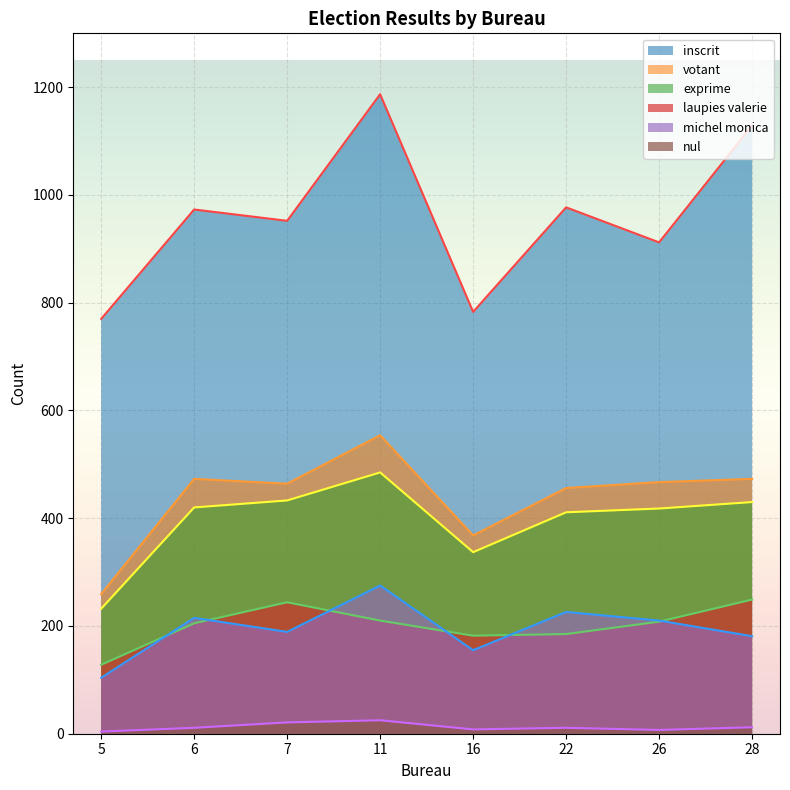

Reading left to right, list all the values displayed in this chart.

inscrit: 770	973	952	1187	783	977	912	1129
votant: 259	473	464	554	368	456	467	473
exprime: 232	420	433	485	337	411	418	430
laupies valerie: 128	205	244	210	182	185	208	249
michel monica: 104	215	189	275	155	226	210	181
nul: 4	11	21	25	8	11	7	12